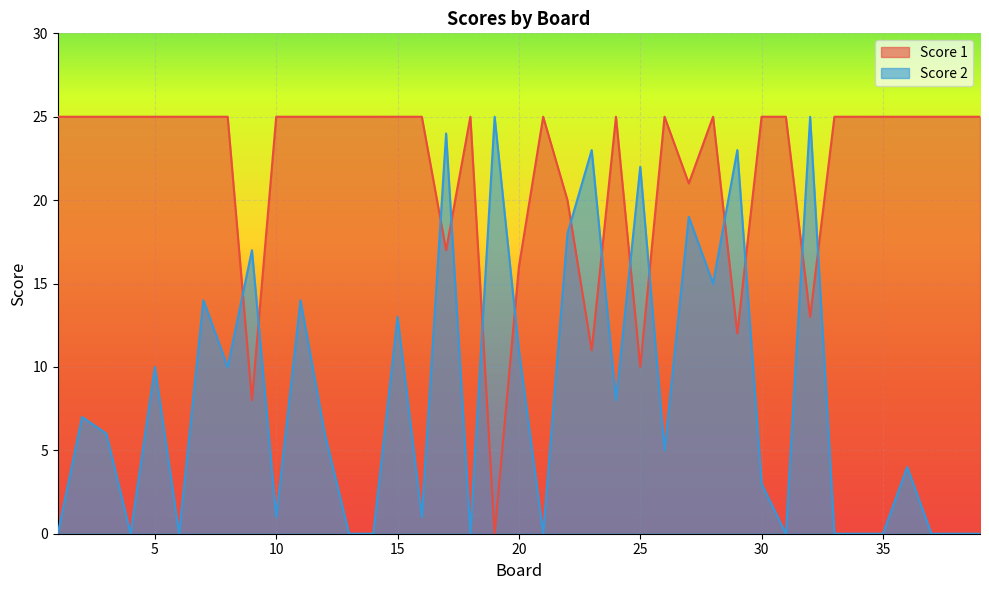

Which series ends up on top after the final intersection of Score 2 and Score 1?

Score 1